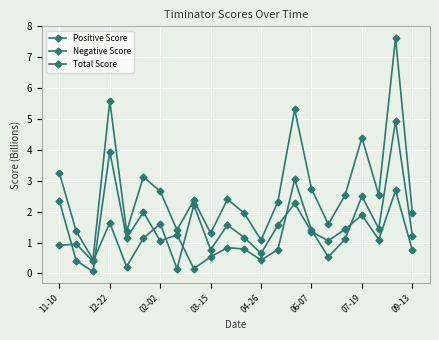

How many distinct data groups are displayed?

3